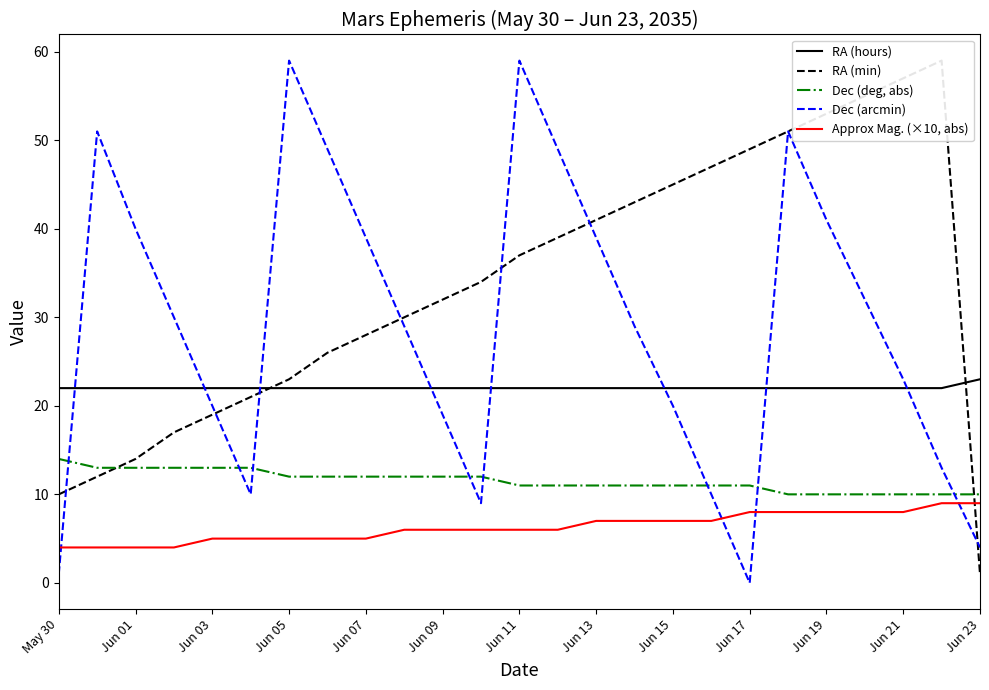

True or false: RA (hours) and Approx Mag. (×10, abs) intersect in this chart.

False